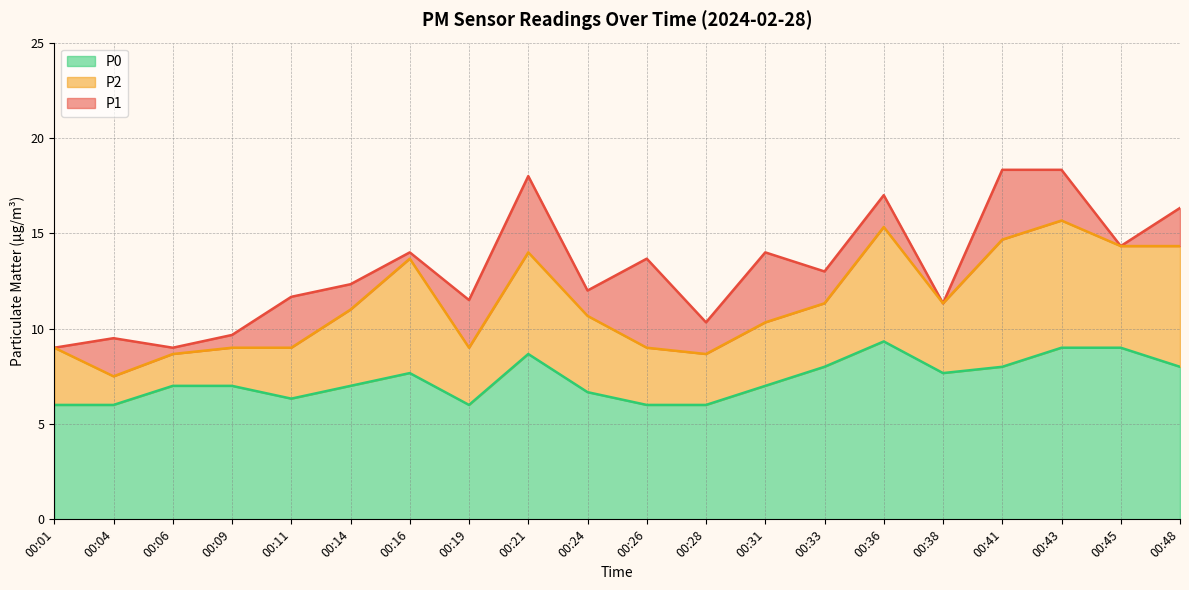

Rank the categories by P0 value from lowest to highest.

00:01, 00:04, 00:19, 00:26, 00:28, 00:11, 00:24, 00:06, 00:09, 00:14, 00:31, 00:16, 00:38, 00:33, 00:41, 00:48, 00:21, 00:43, 00:45, 00:36